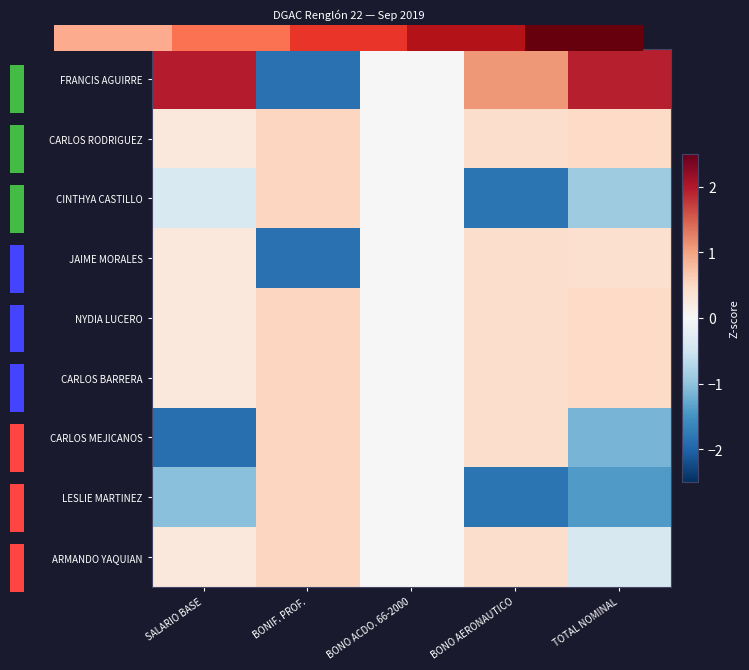

What is the sum of the CINTHYA CASTILLO values at BONIF. PROF. and SALARIO BASE?

0.2